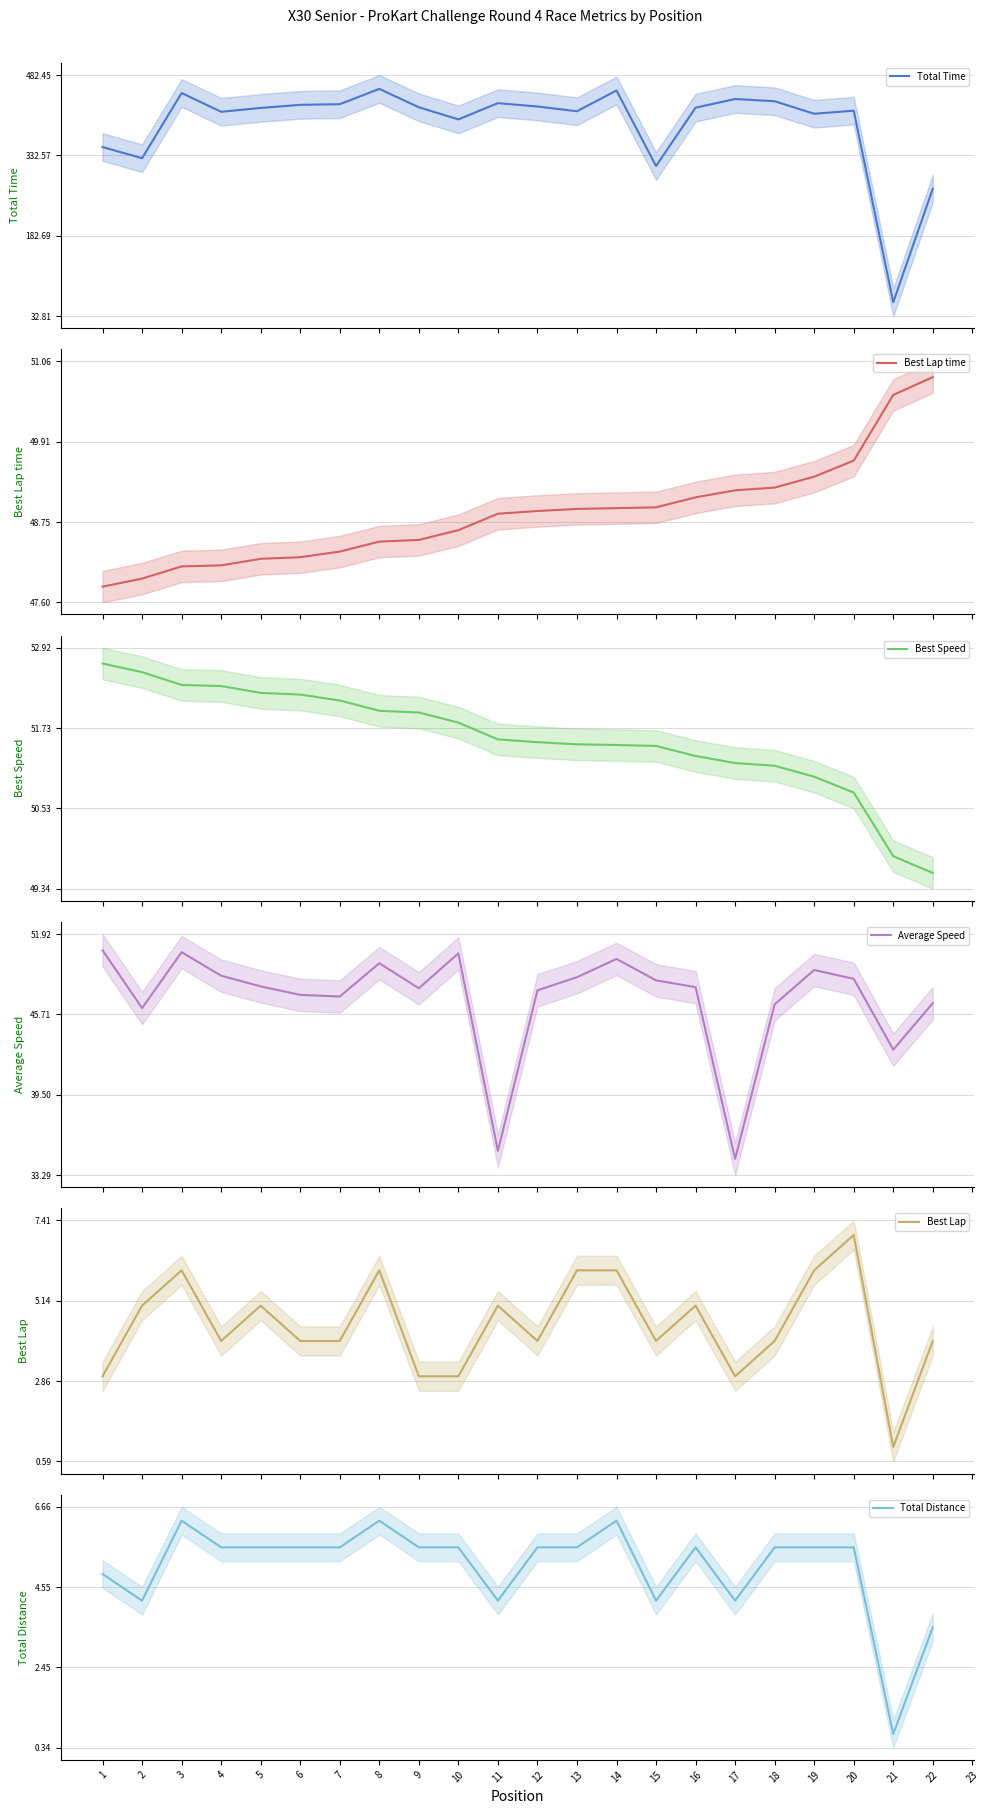

Which series has the widest spread of values?

Total Time